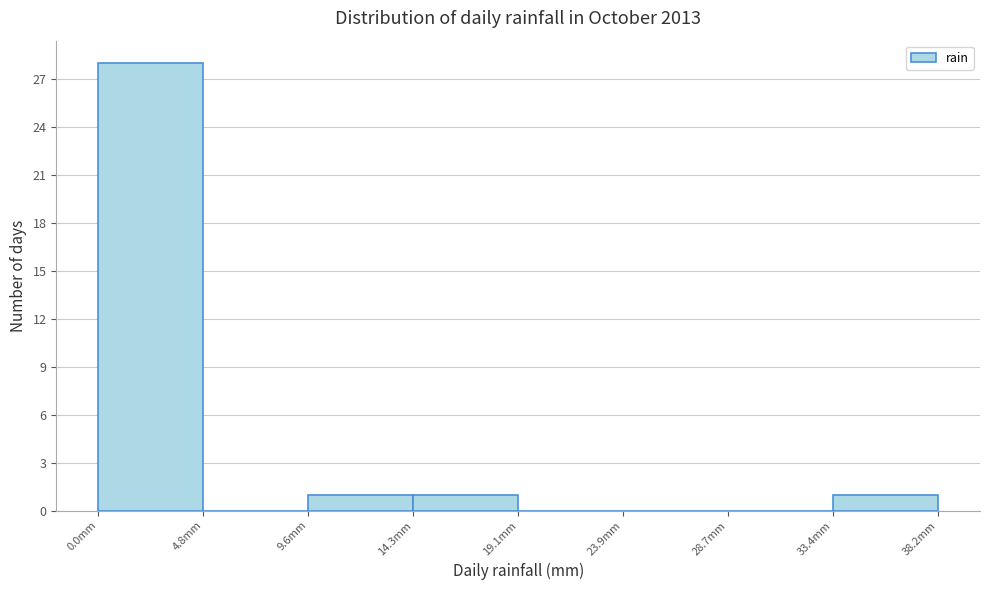

Reading left to right, list every bar in this chart as the range it spans on the x-axis followed by its height. Neither the bar edges nor the heights are printed on the chart, so give them approximately, as read against the axes.

0.0 to 5.0: 28
5.0 to 9.5: 0
9.5 to 14.5: 1
14.5 to 19.0: 1
19.0 to 24.0: 0
24.0 to 28.5: 0
28.5 to 33.5: 0
33.5 to 38.0: 1